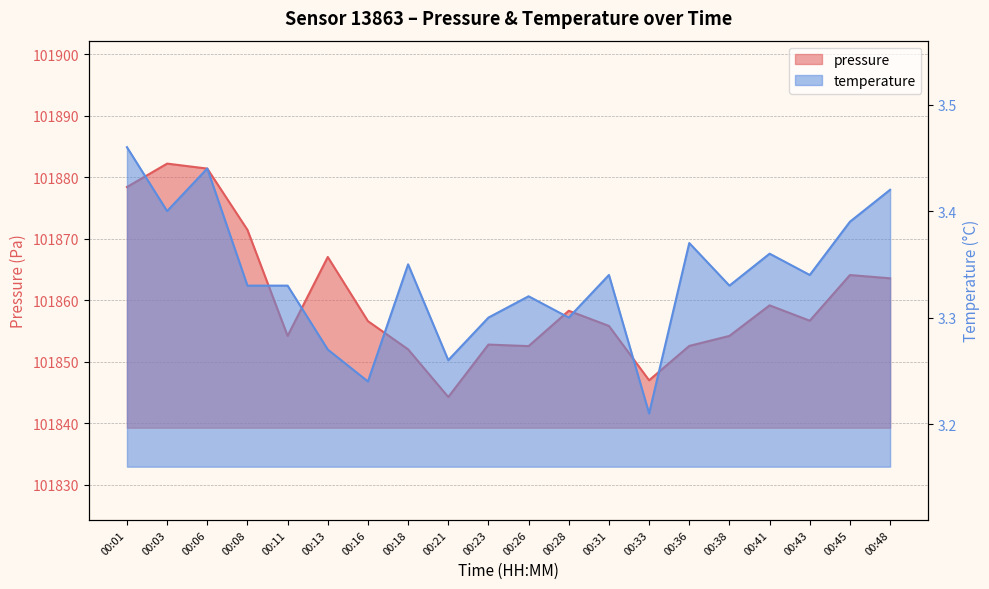

What is the average value of the pressure series?

101860.2